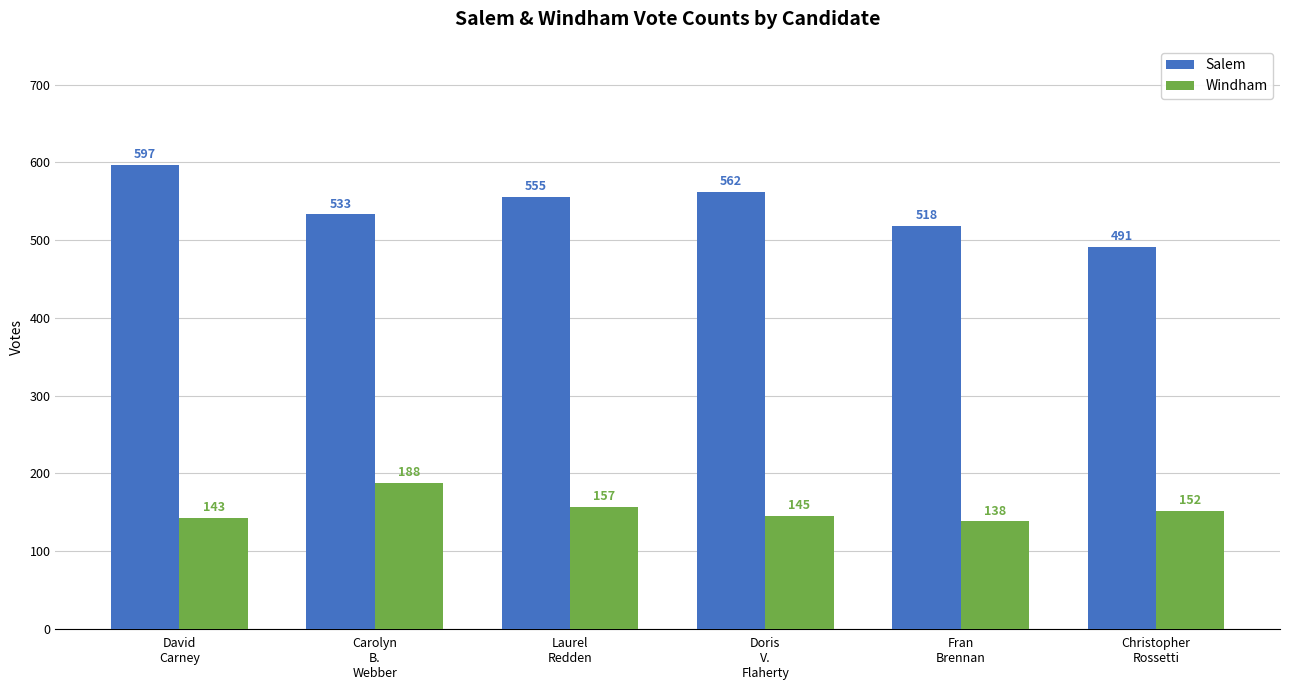

What is the approximate value of Windham at David
Carney?

143